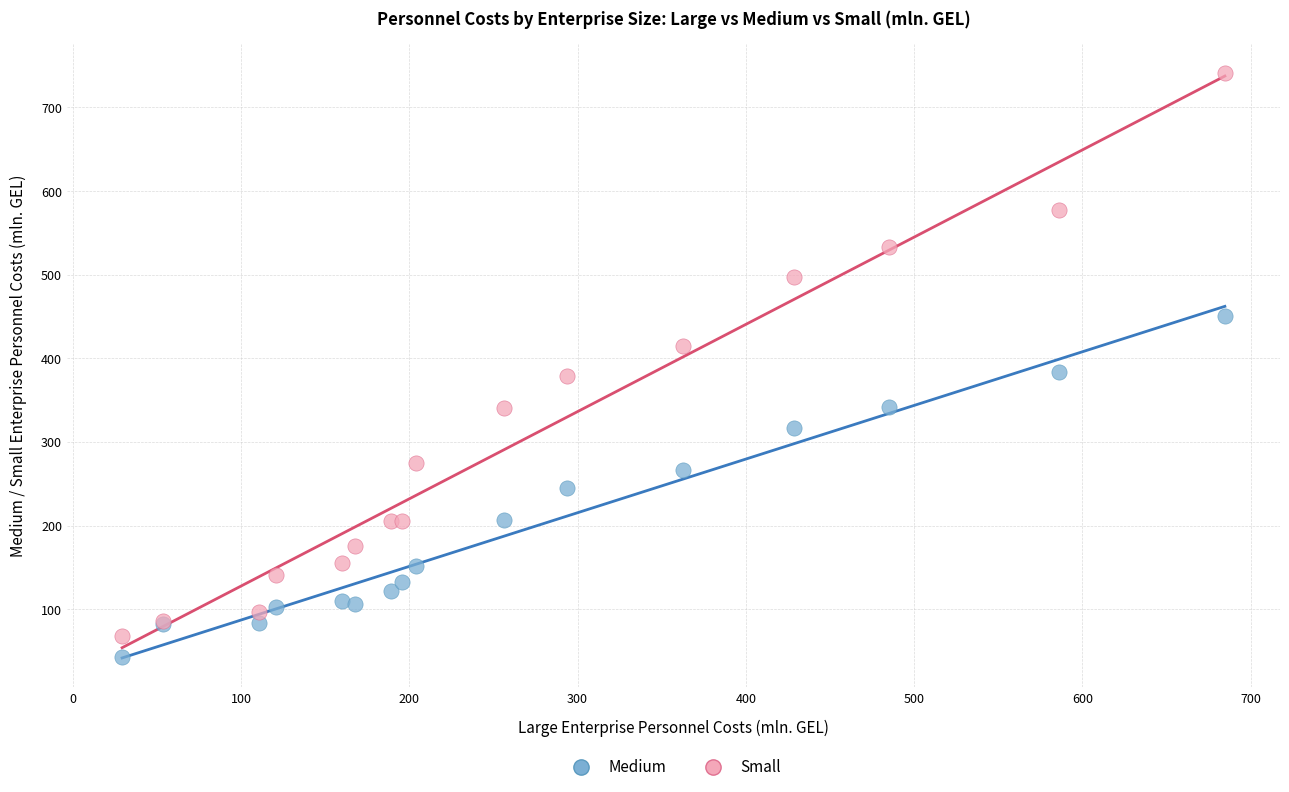

Which series reaches the minimum Y coordinate?

Medium